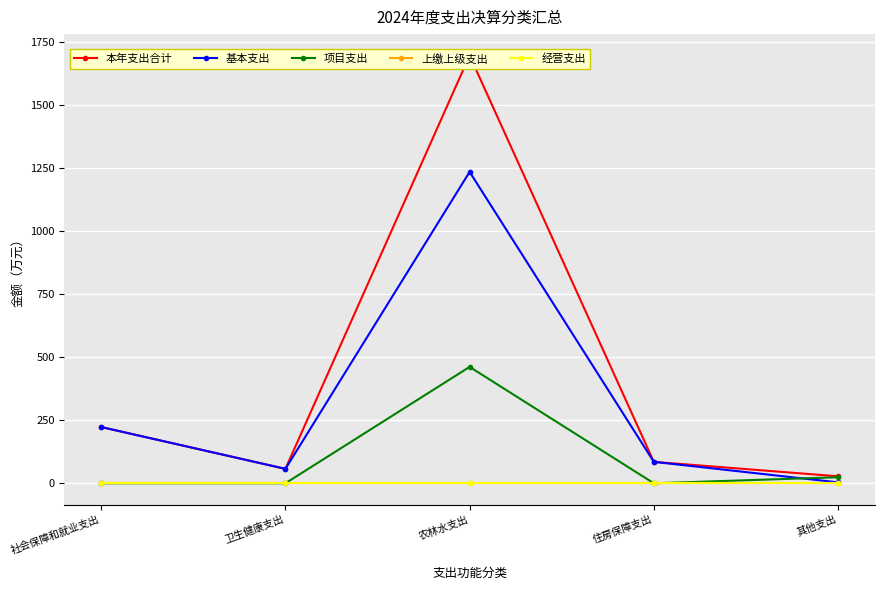

What is the value of the 基本支出 point at the 1st from the left?

223.2